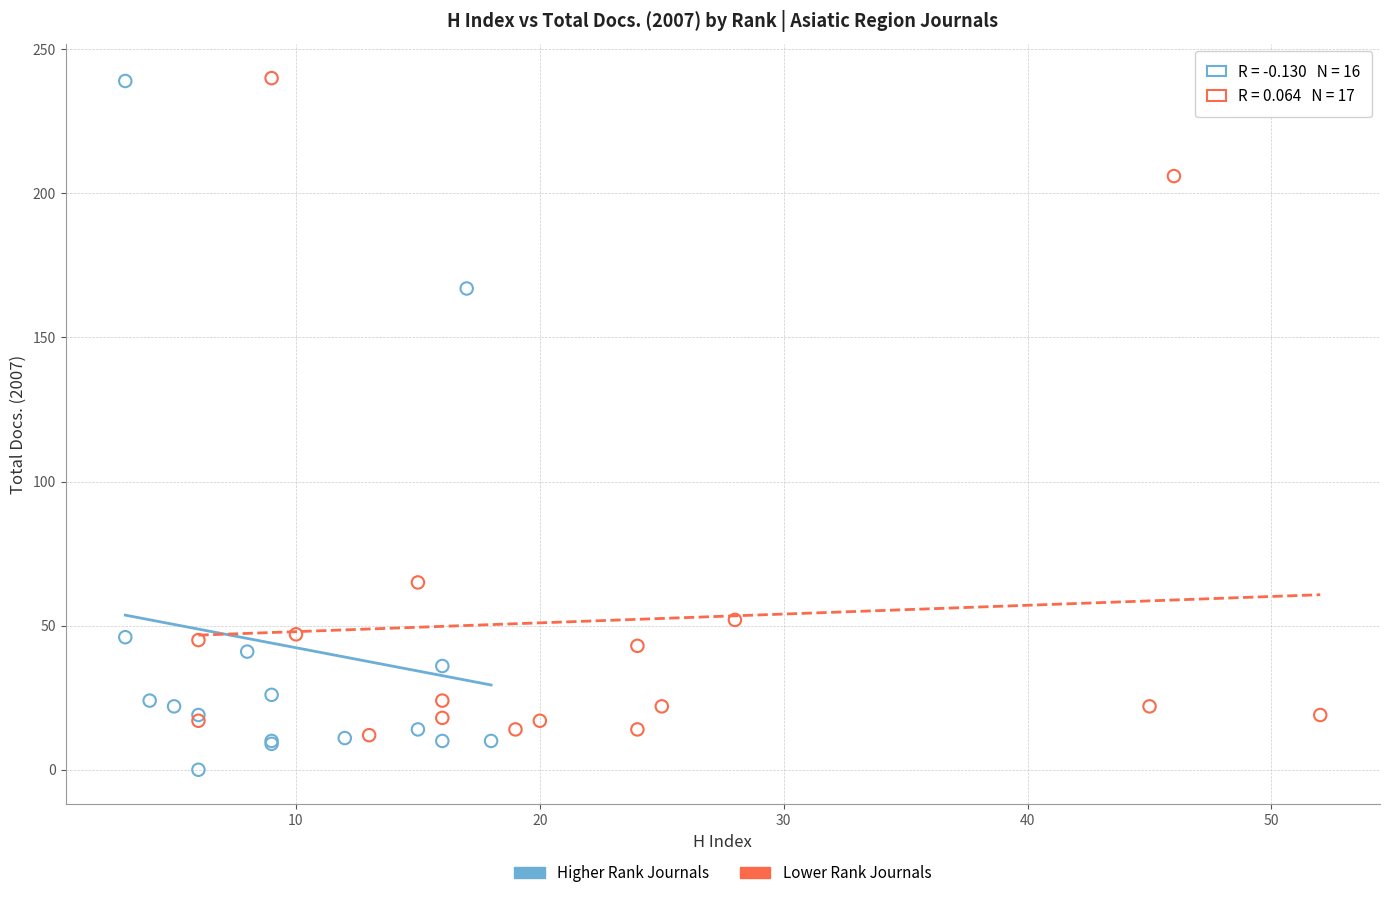

Which series reaches the minimum Y coordinate?

Higher Rank Journals